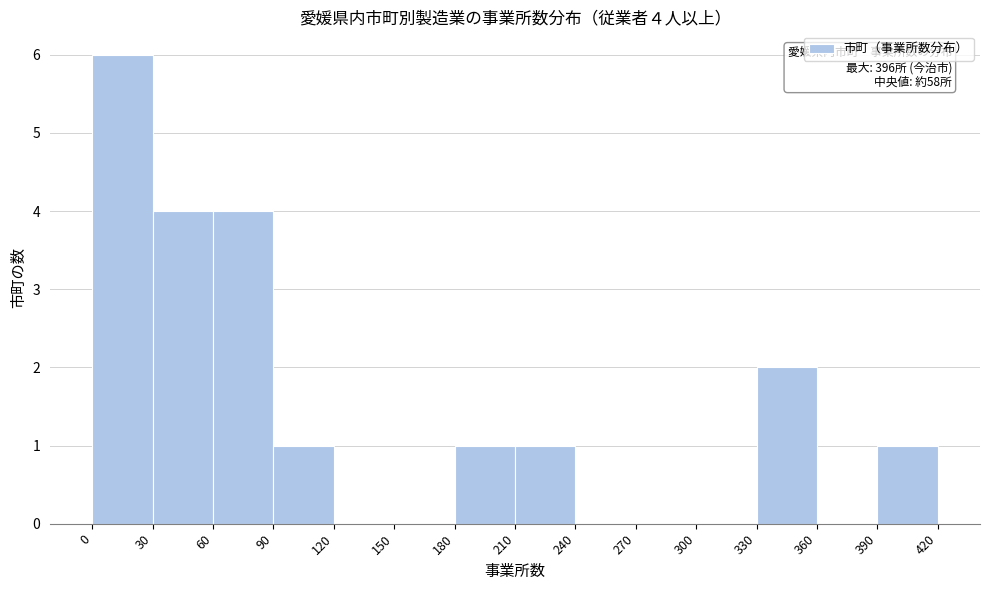

Which range on the x-axis has the tallest bar?

0 to 30